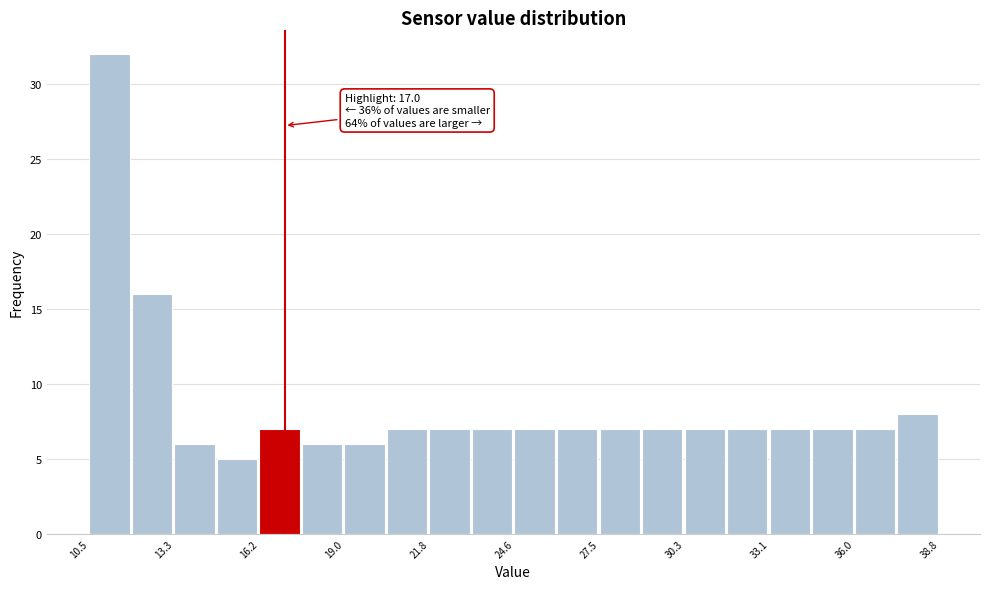

Read against the x-axis, roughly where is the centre of the tallest bar?

11.0